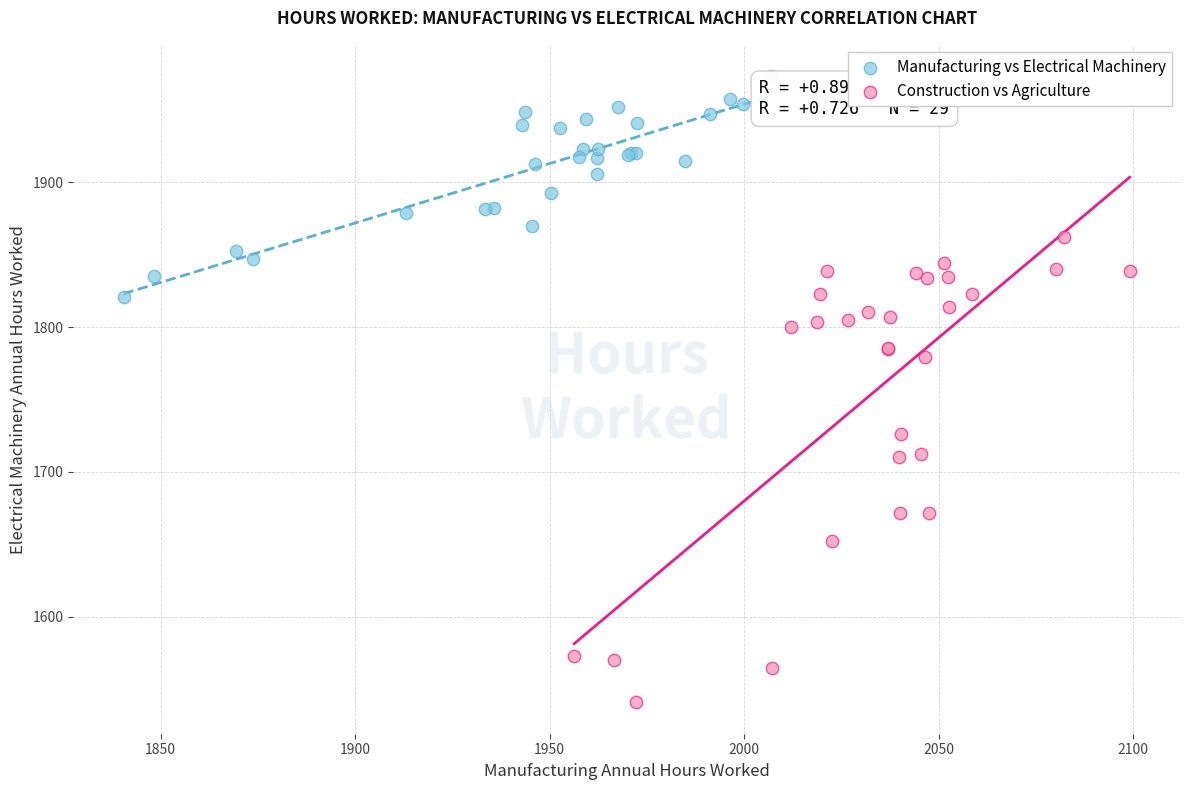

Which series reaches the minimum Y coordinate?

Construction vs Agriculture